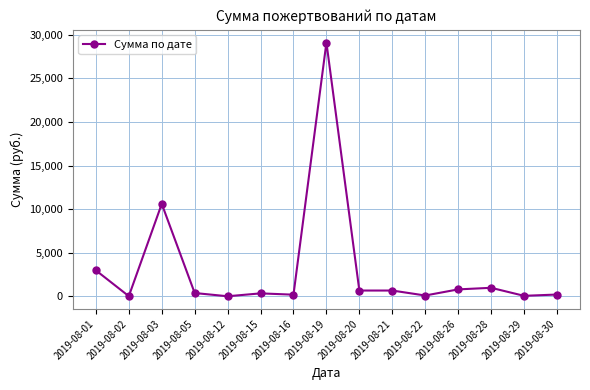

Is it true that the value at 2019-08-20 is 665.4?

True